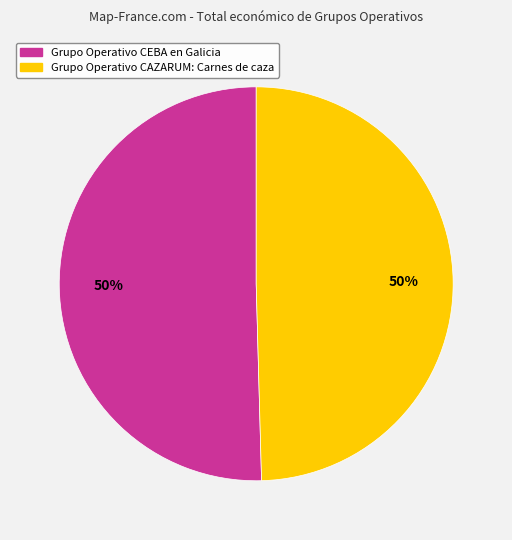

To the nearest percent, what percentage of the pie is Grupo Operativo CEBA en Galicia?

50%